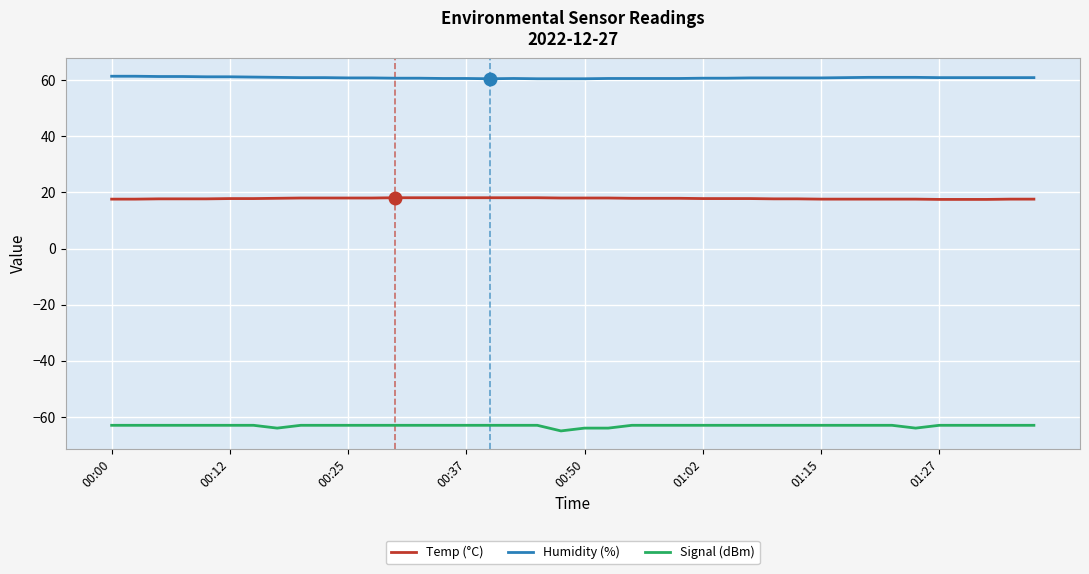

True or false: Temp (°C) and Humidity (%) cross at least once.

False